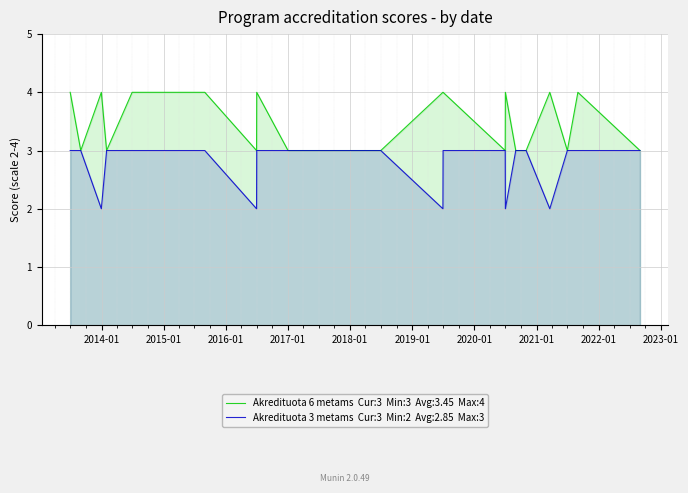

True or false: Akredituota 3 metams has a value of 3 at 2022-01.

True